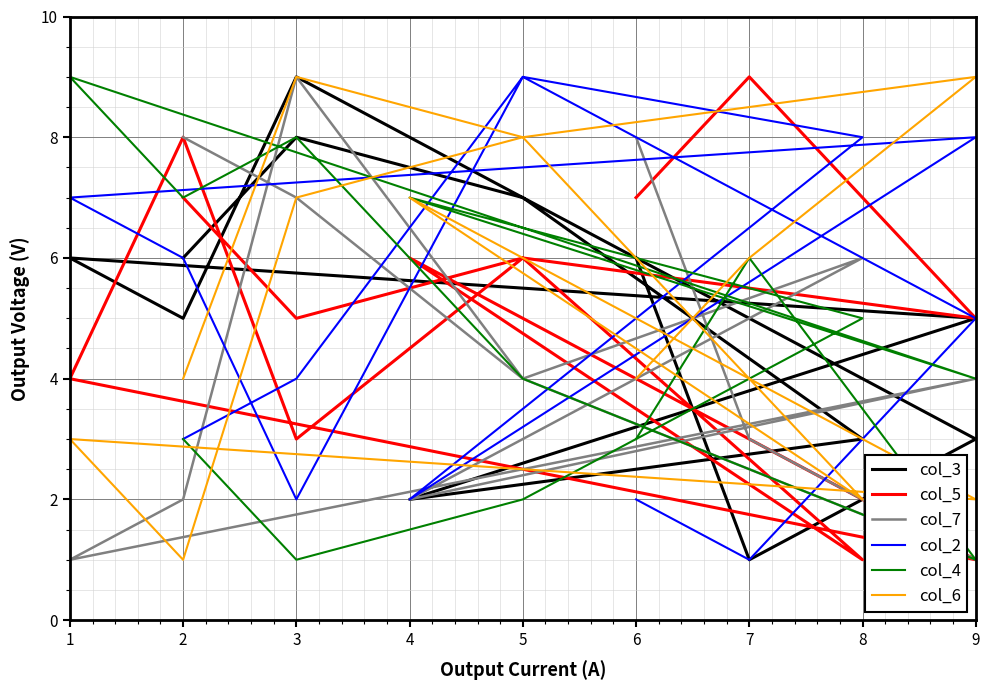

What is the value of the col_4 point at the 11th from the left?

1